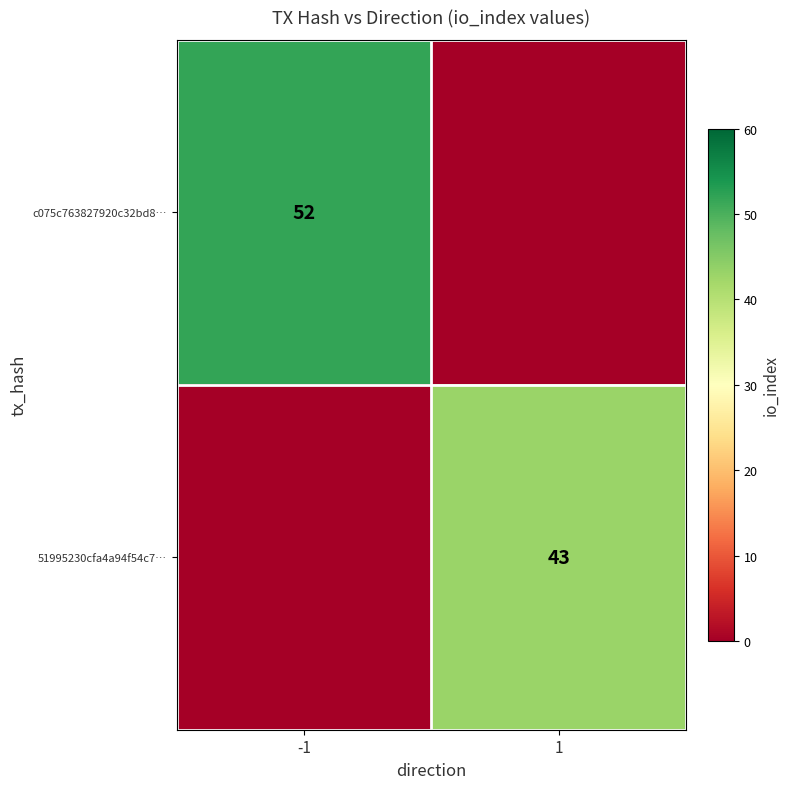

Is the value of 51995230cfa4a94f54c7… at 1 greater than the value of c075c763827920c32bd8… at -1?

No